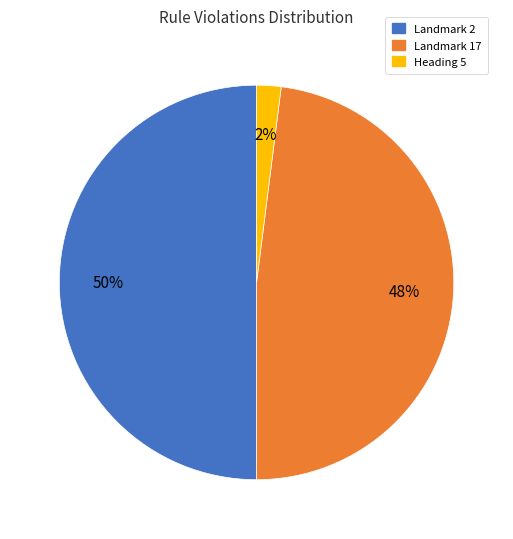

Count the number of slices in the pie.

3